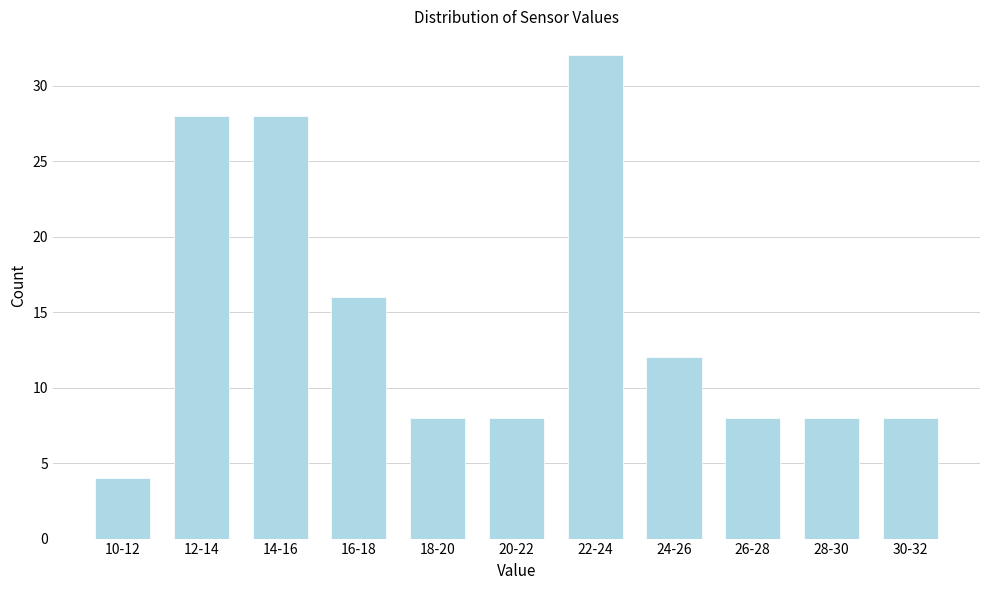

Reading right to left, what are all the values shown in this chart?

8	8	8	12	32	8	8	16	28	28	4